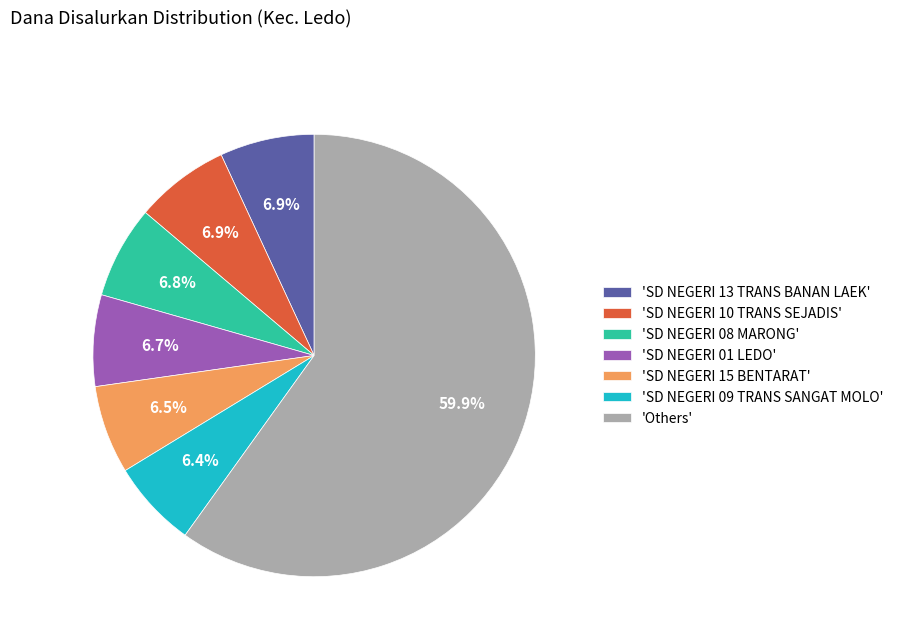

Approximately how many times larger is the value at 'SD NEGERI 01 LEDO' compared to 'SD NEGERI 08 MARONG'?

1.0